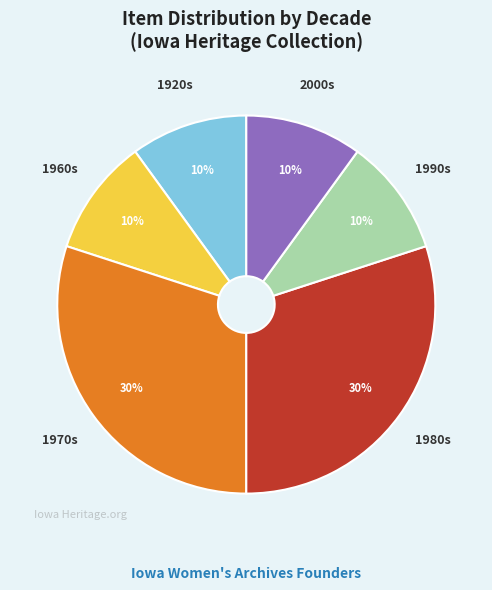

How many segments does this pie chart have?

6